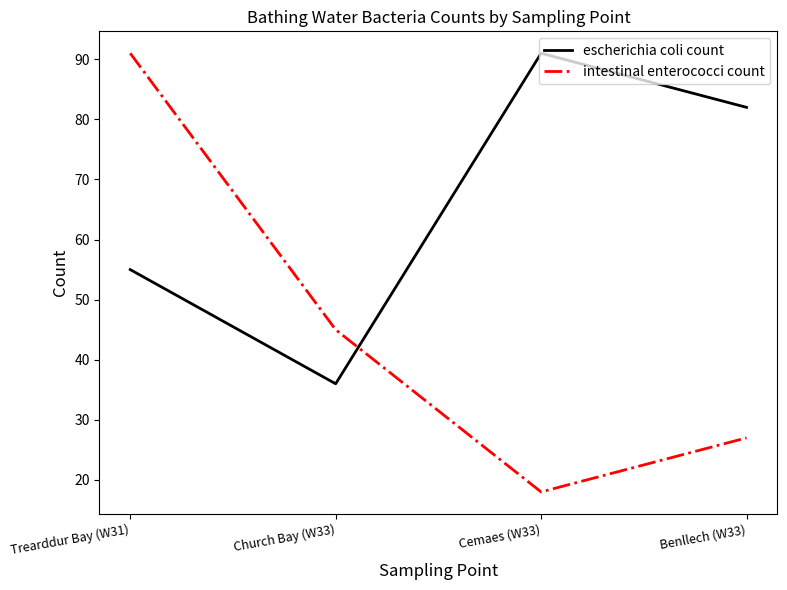

The value of intestinal enterococci count at Trearddur Bay (W31) is 91. True or false?

True